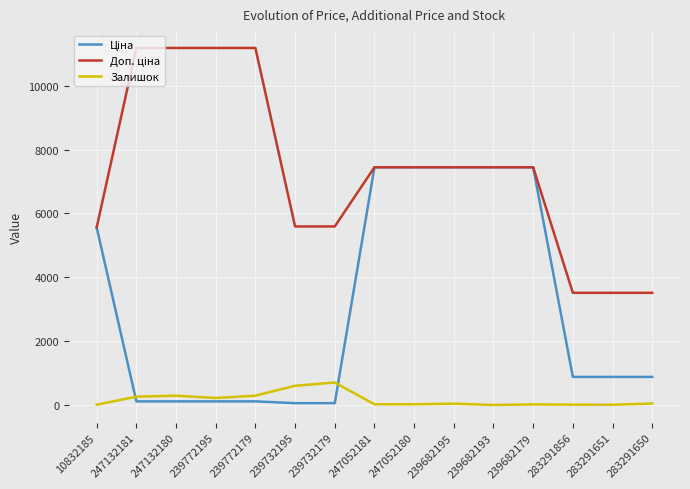

What is the greatest value displayed?

11182.0